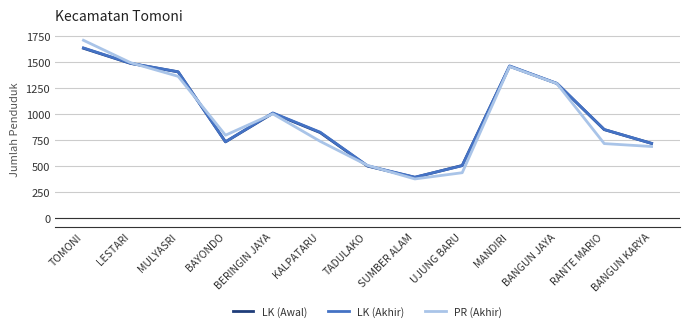

Between TOMONI and TADULAKO, which series saw the biggest shift?

PR (Akhir)